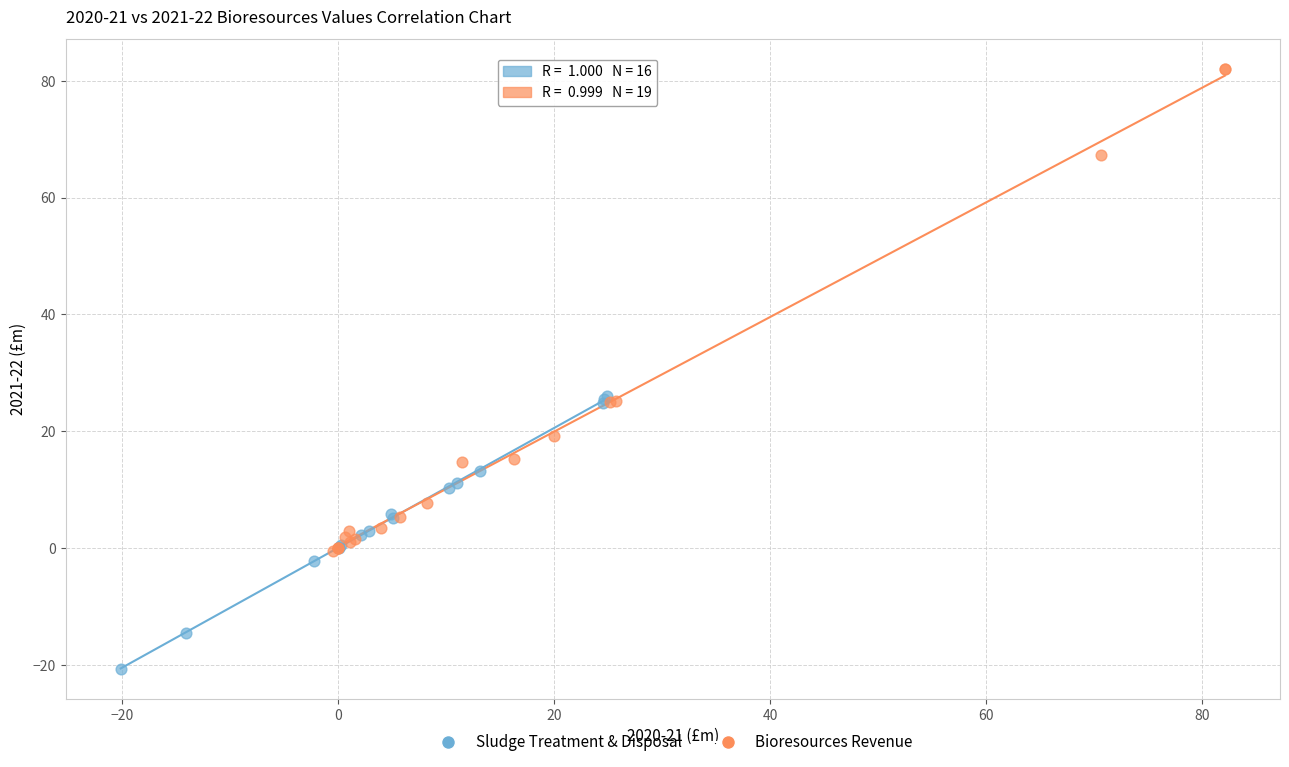

What are all the series names shown in the legend?

Sludge Treatment & Disposal, Bioresources Revenue